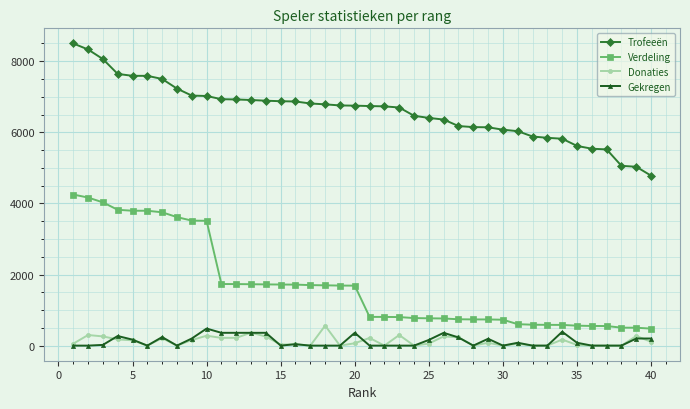

True or false: Donaties and Verdeling cross at least once.

False